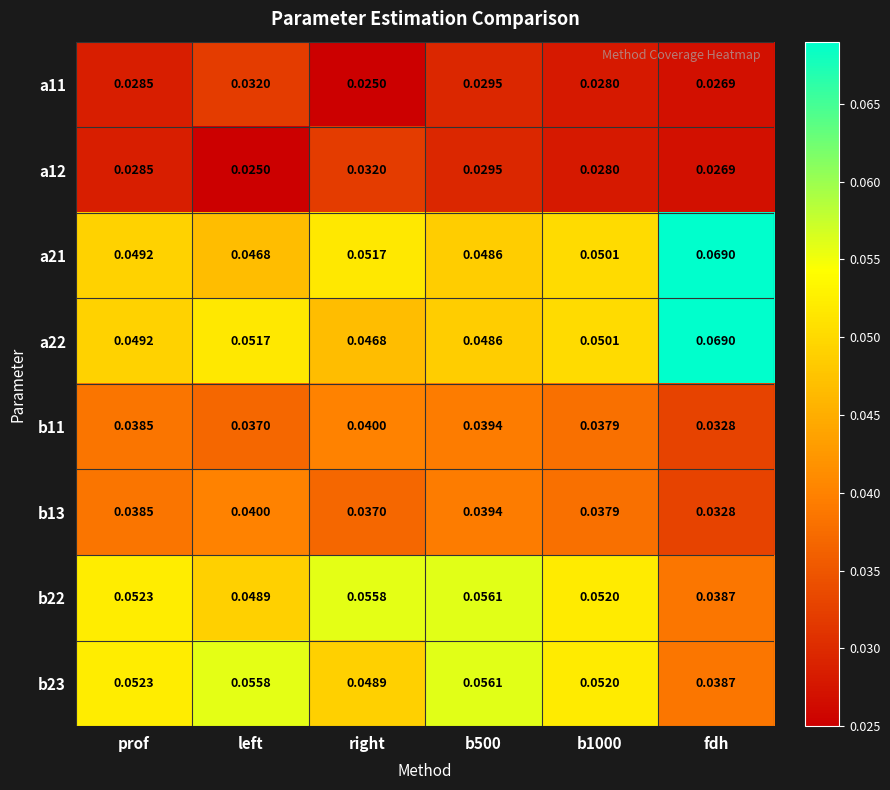

At which category does the chart reach its peak across all series?

fdh